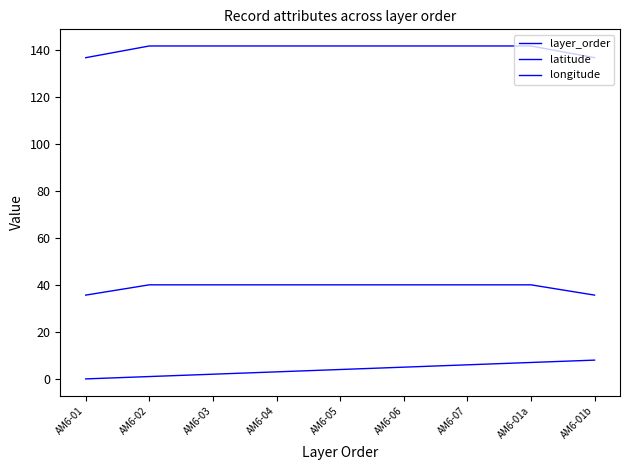

Is this an area chart (filled region under the line)?

No